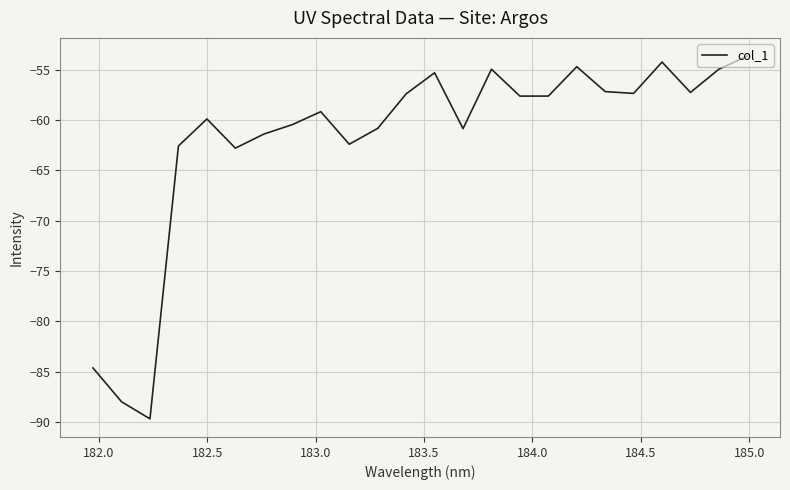

How many values are below -57?

18